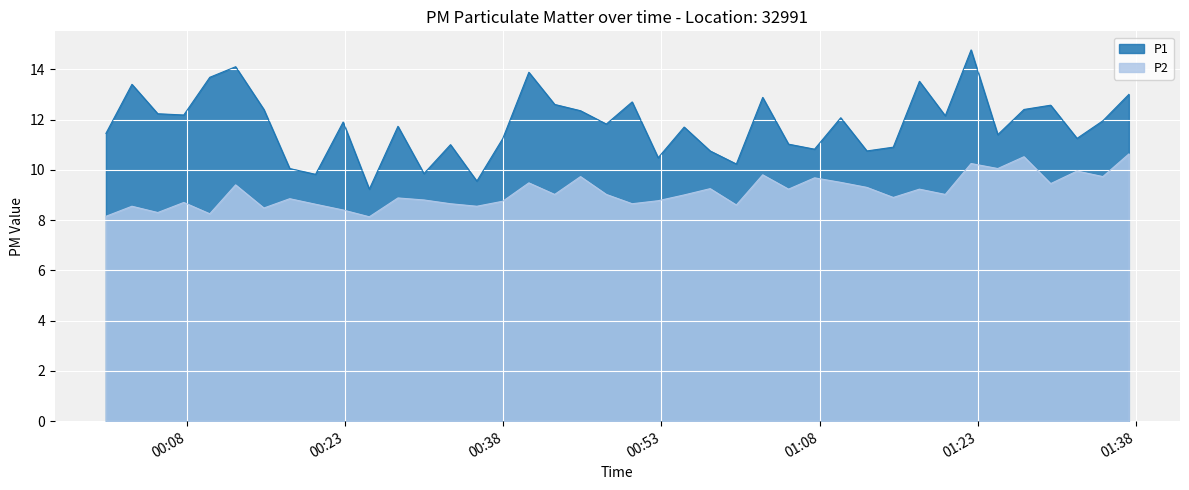

List the series in order of their peak value, highest first.

P1, P2